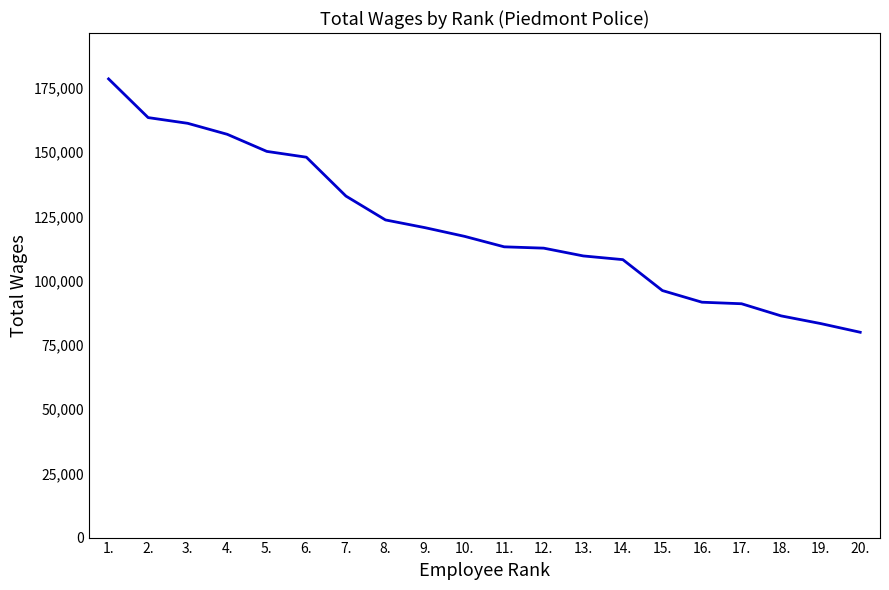

True or false: the data has more than 2 interior local peaks.

False